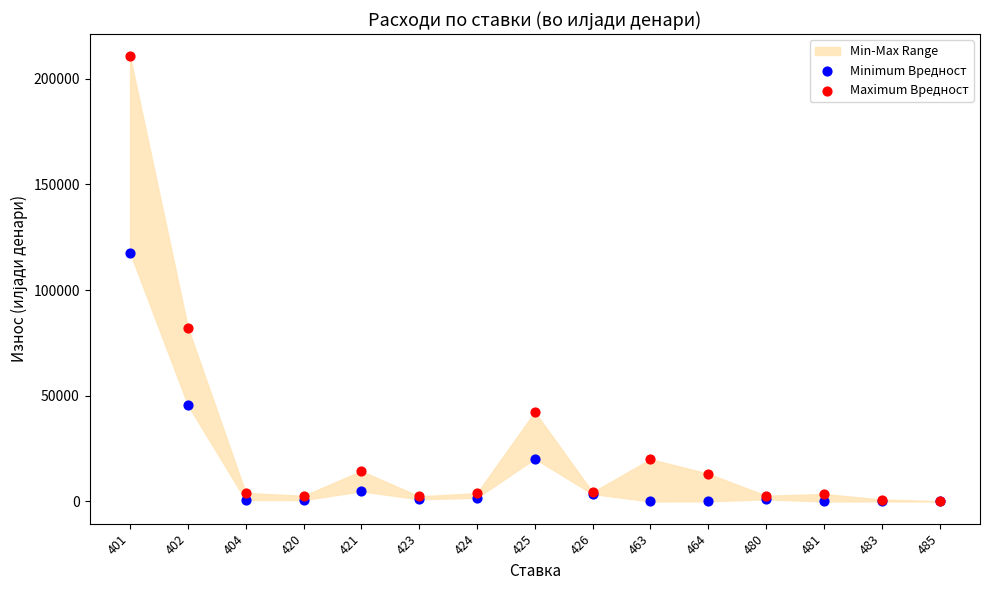

Which series reaches the maximum Y coordinate?

Maximum Вредност